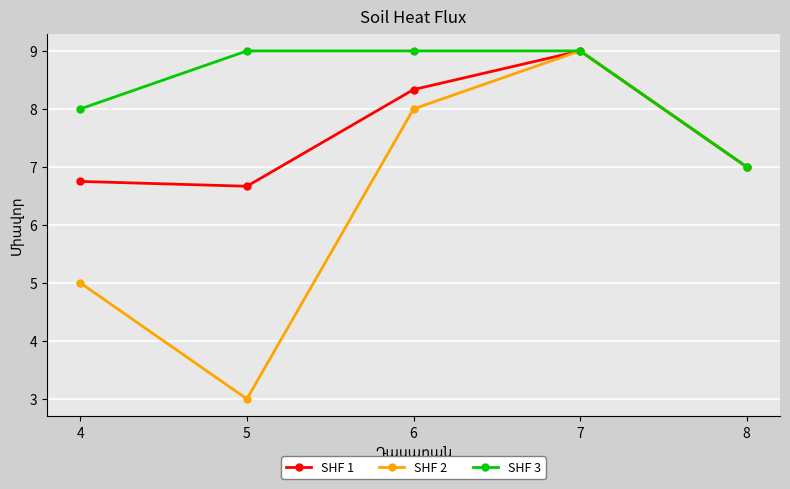

True or false: SHF 3 has a value of 13.6 at 4.

False